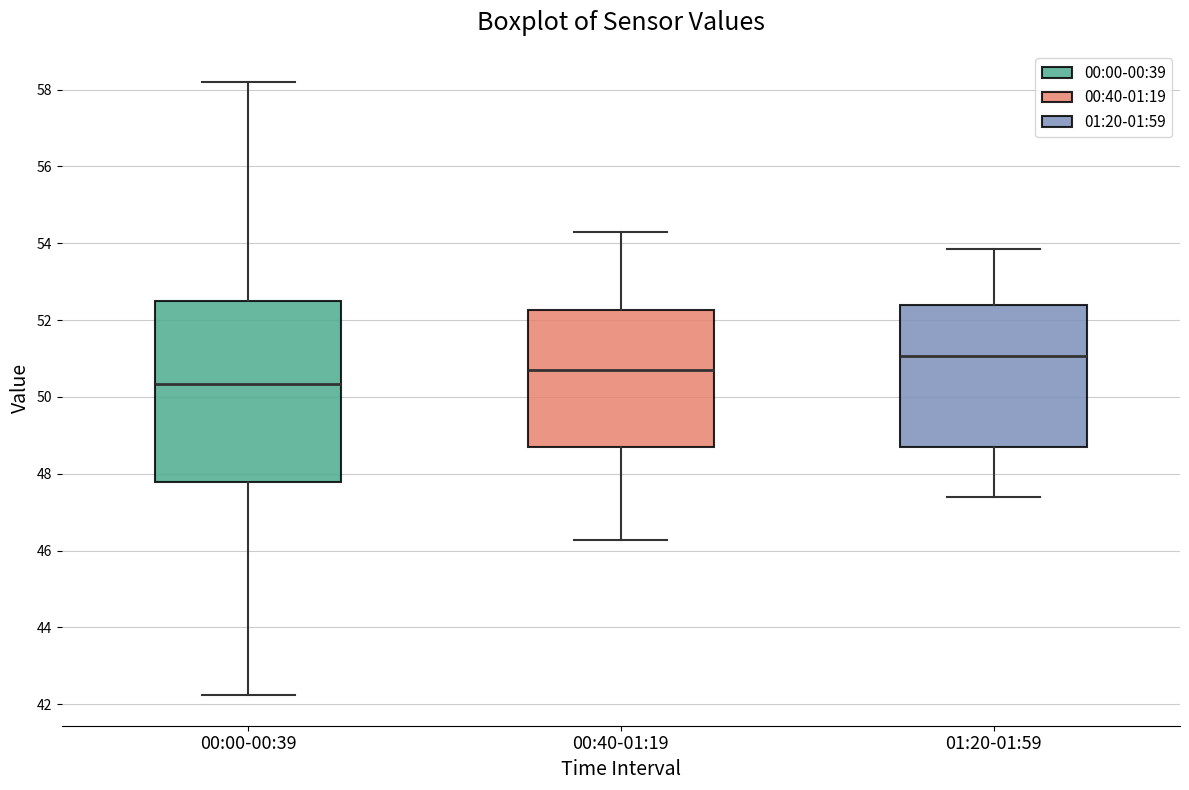

Which box has the lowest median line?

00:00-00:39